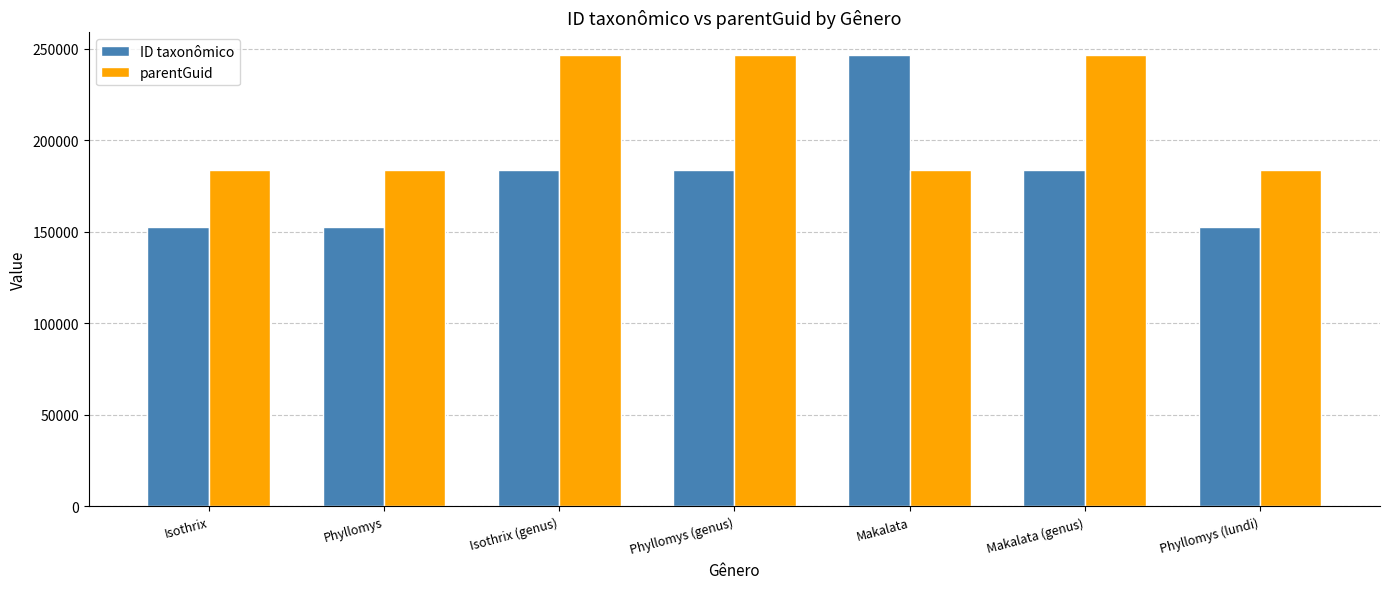

The parentGuid series shows 65496 at Phyllomys (genus). True or false?

False